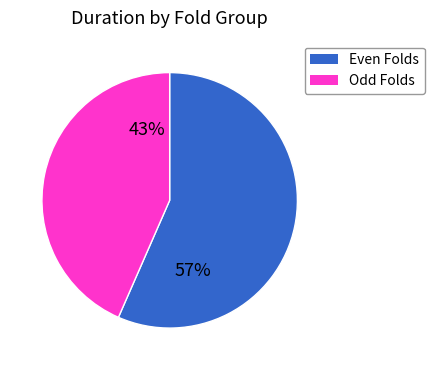

Is there any slice that represents more than half of the pie?

Yes